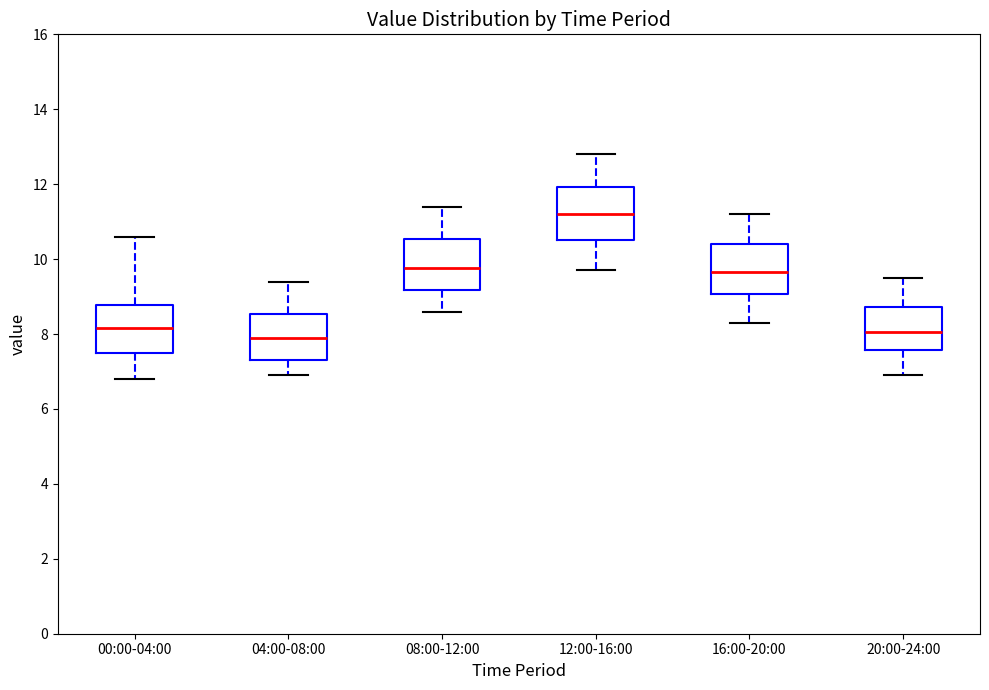

Reading left to right, read every box against the y-axis: the position of its median line, the range the box covers, and the ends of its whiskers. The values are not printed on the chart, so give them approximately, as read against the axis.

00:00-04:00: median 8.2, box 7.4 to 8.8, whiskers 6.8 to 10.6
04:00-08:00: median 8.0, box 7.4 to 8.6, whiskers 7.0 to 9.4
08:00-12:00: median 9.8, box 9.2 to 10.6, whiskers 8.6 to 11.4
12:00-16:00: median 11.2, box 10.6 to 12.0, whiskers 9.8 to 12.8
16:00-20:00: median 9.6, box 9.0 to 10.4, whiskers 8.4 to 11.2
20:00-24:00: median 8.0, box 7.6 to 8.8, whiskers 7.0 to 9.6